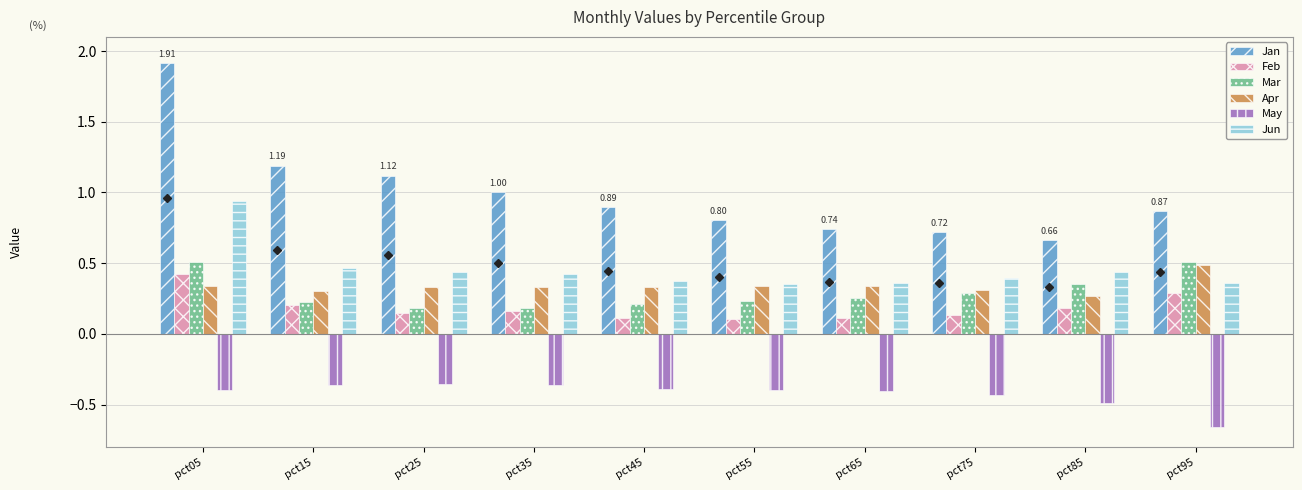

What is the spread (max minus min) of values at pct45?

1.3